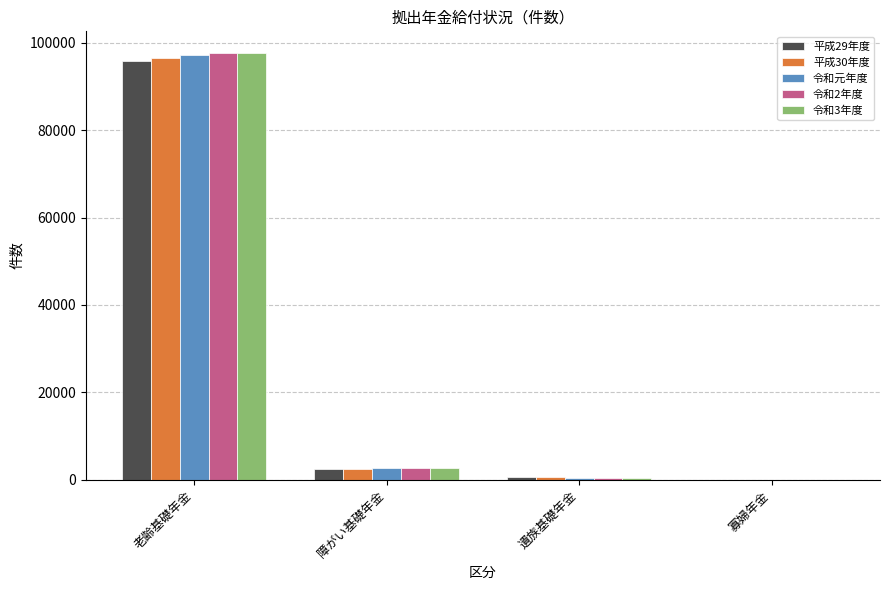

How many groups of bars are there?

4